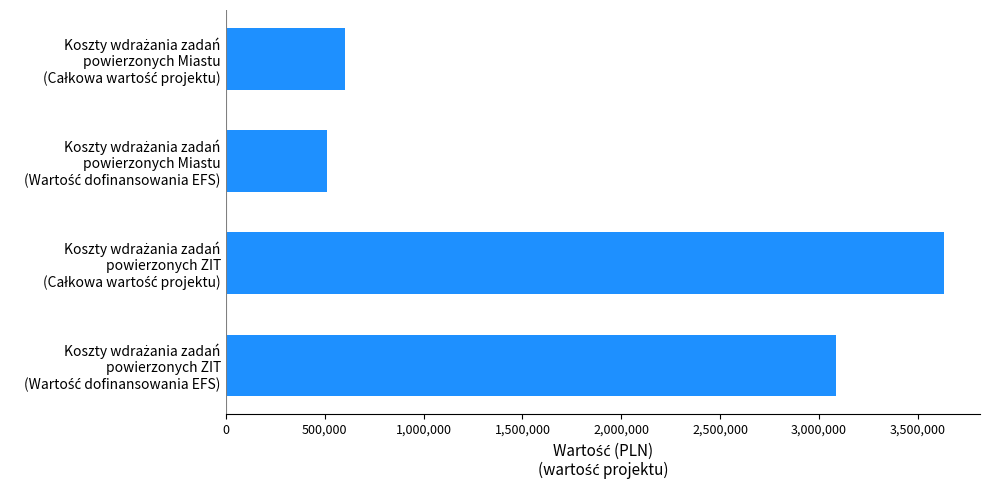

Reading bottom to top, transcribe all the data shown in this chart.

3086932.6	3631685.4	514444.1	605228.4